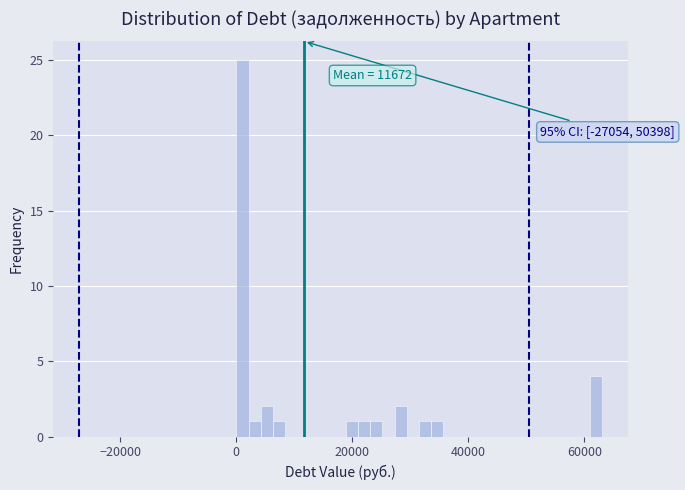

Read against the x-axis, roughly where is the centre of the tallest bar?

2000